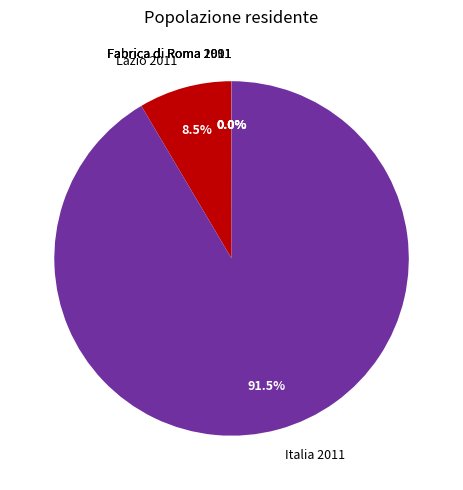

Which category has the biggest portion of the pie?

Italia 2011